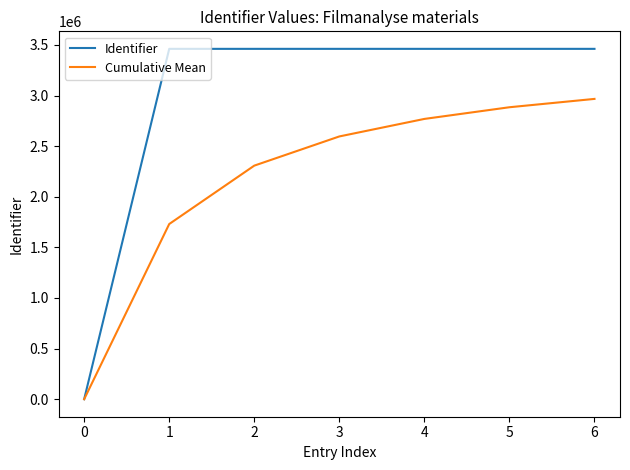

True or false: Identifier has a value of 1741534.8 at 0.

False